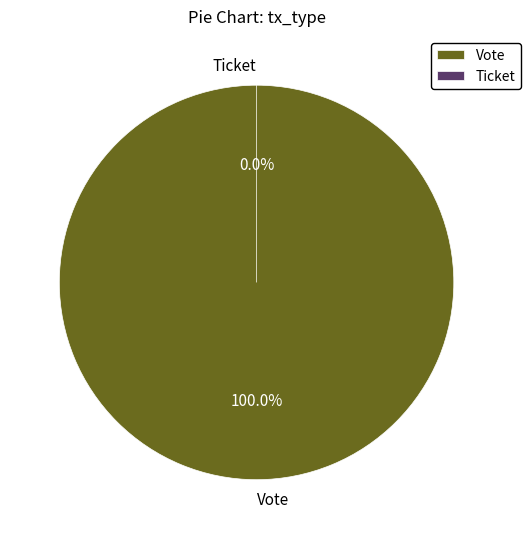

Rank the categories by value from highest to lowest.

Vote, Ticket